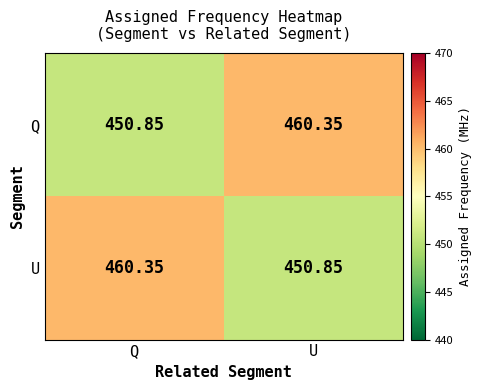

Which category has the highest value in the U series?

Q